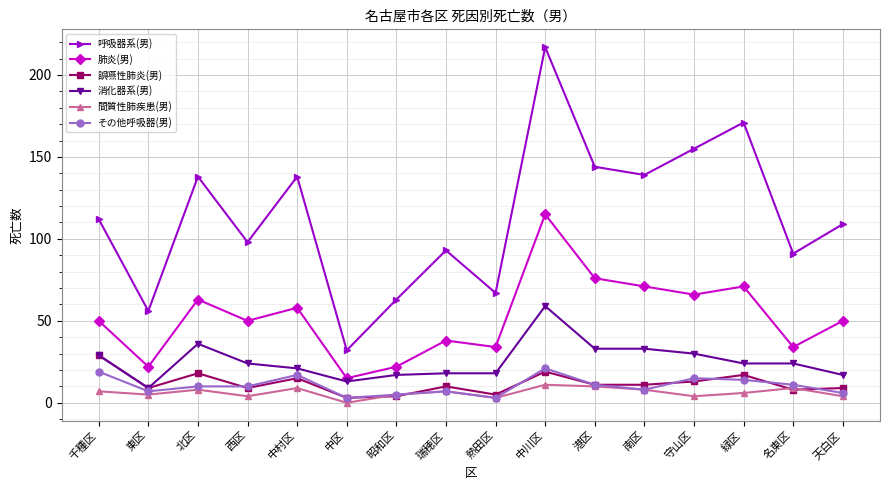

What is the label of the 5th point from the right?

南区